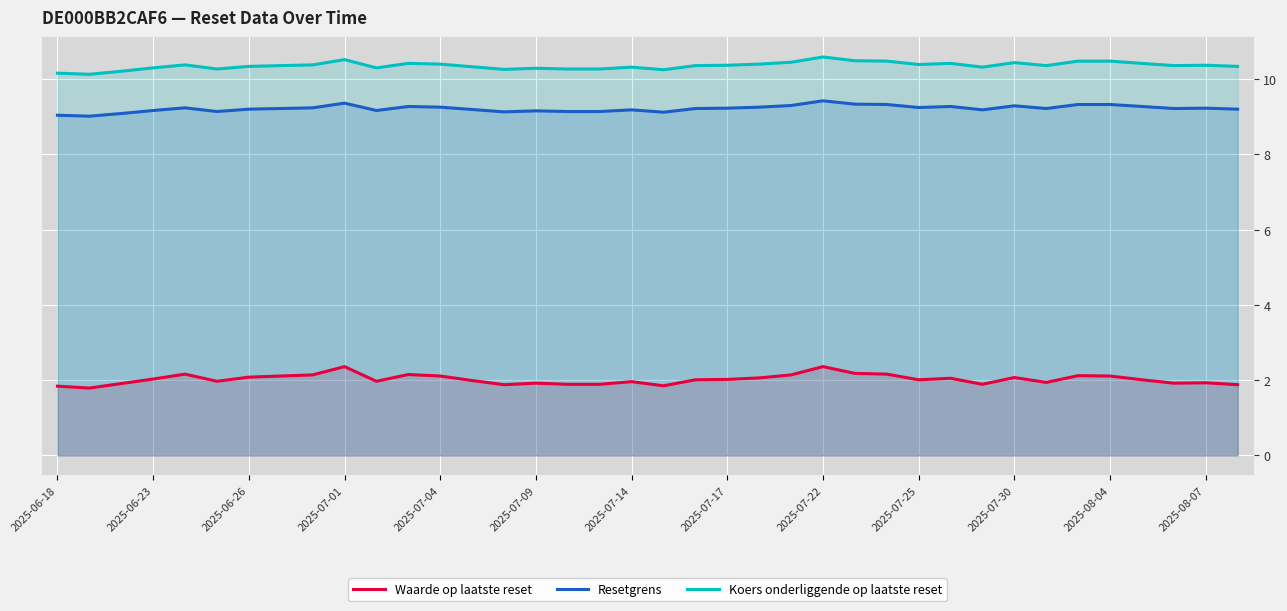

What is the minimum value for Waarde op laatste reset?

1.8